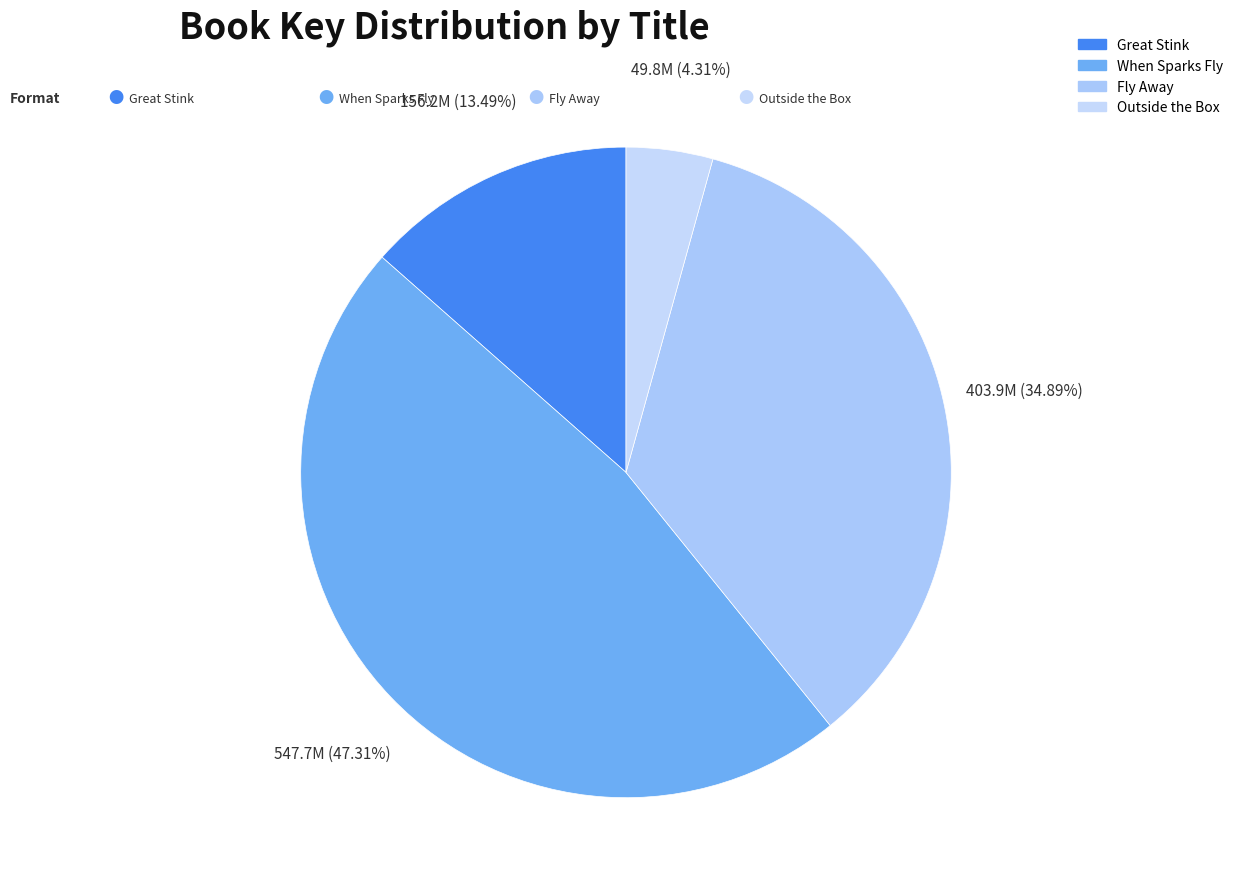

To the nearest percent, what is the difference between the Great Stink and Fly Away slice percentages?

21%